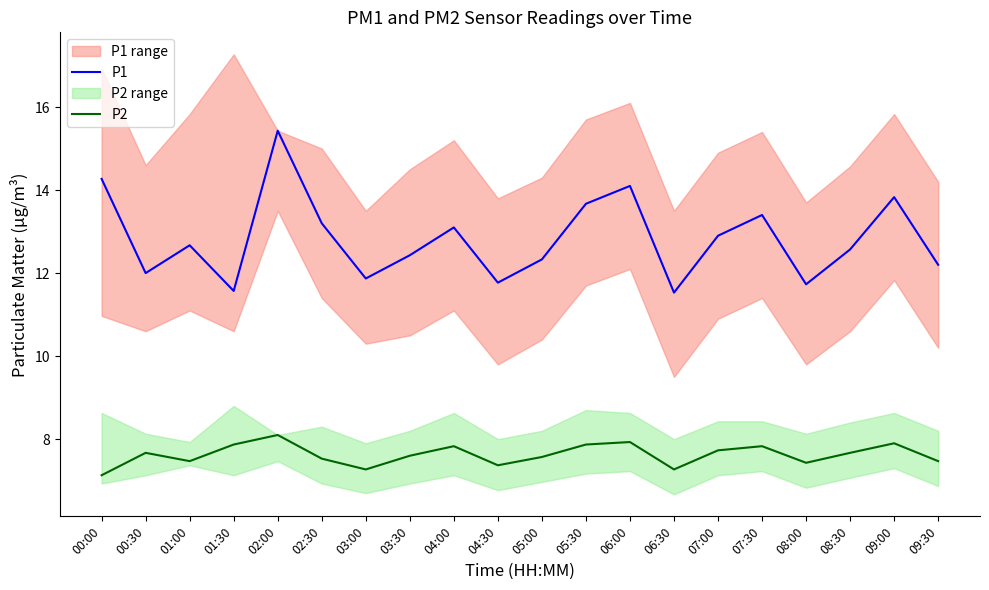

Which series has the widest spread of values?

P1